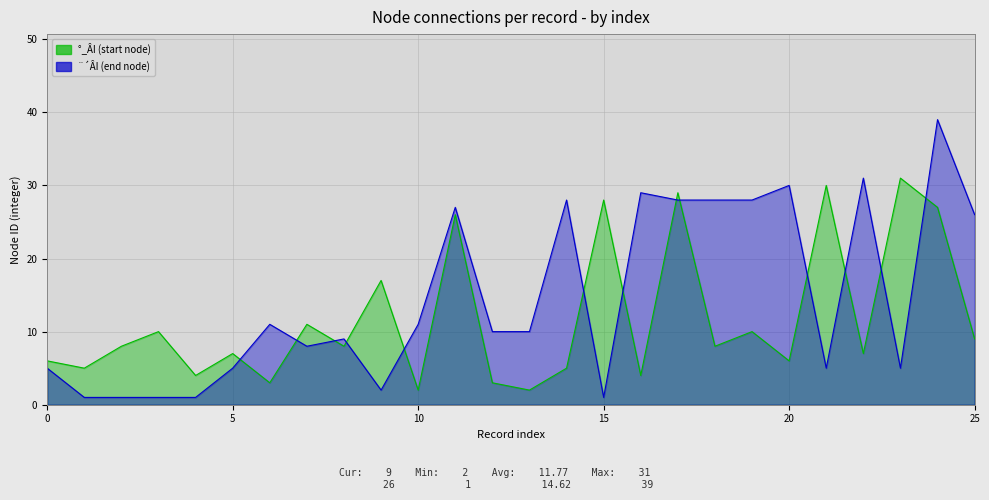

Which series ends up on top after the final intersection of ¨´ÂI (end node) and °_ÂI (start node)?

¨´ÂI (end node)